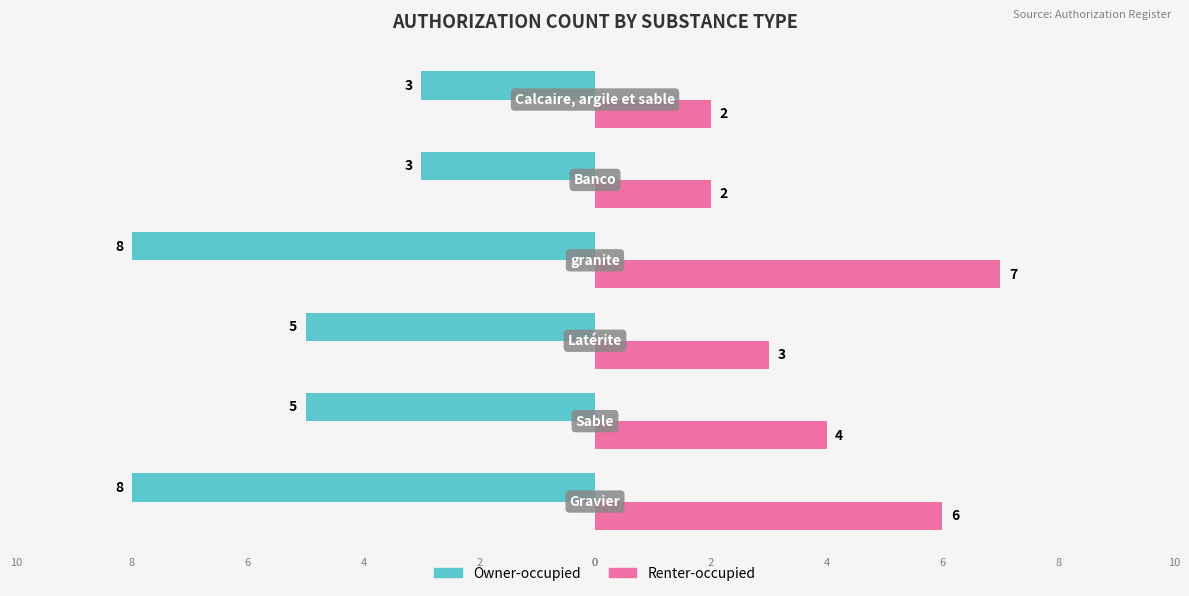

What is the value of the Renter-occupied bar at the 2nd from the left?

4